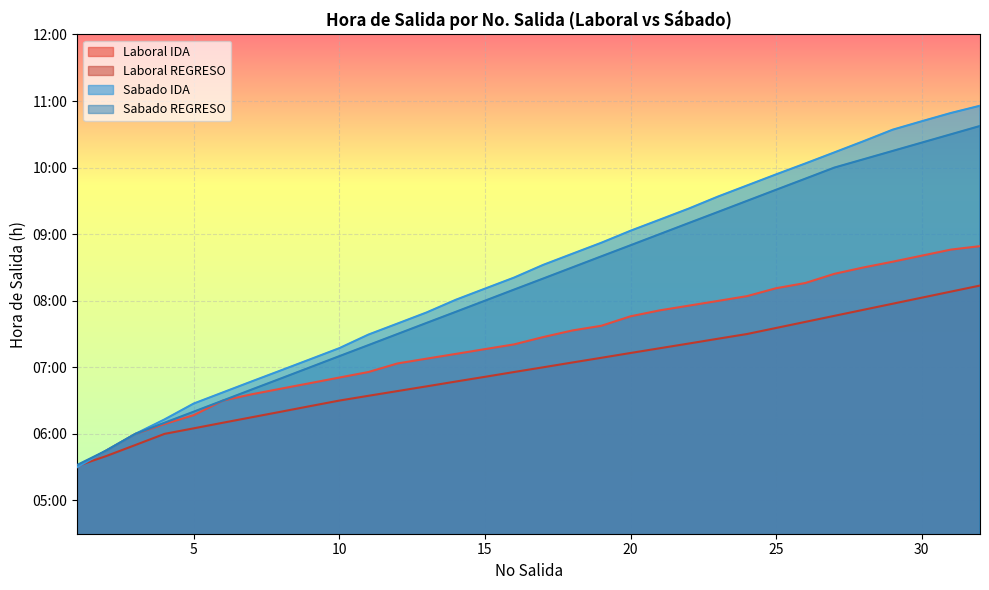

Which series has the largest total across all categories?

Sabado IDA